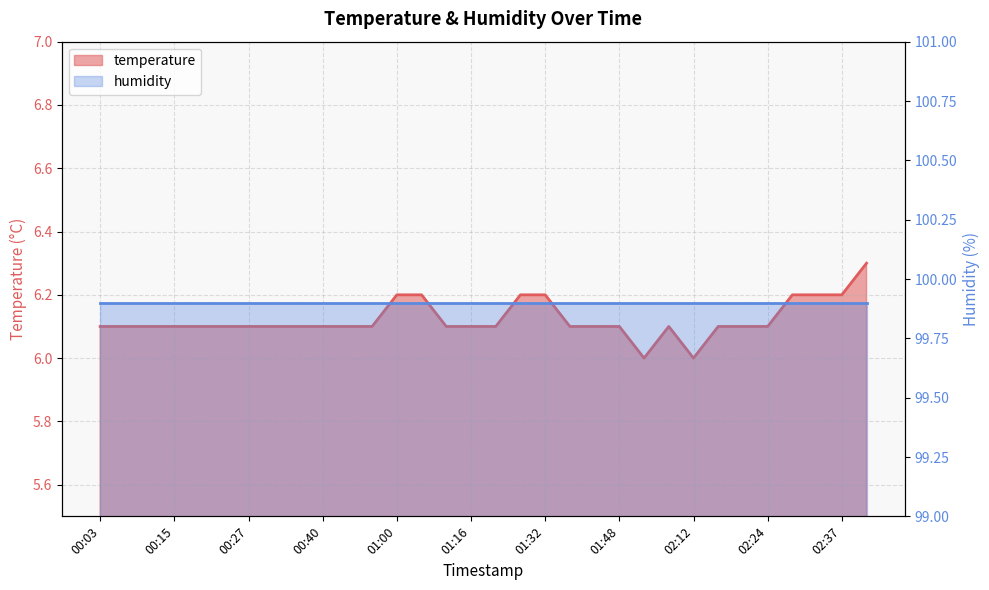

Between 02:37 and 00:03, which is larger?

02:37